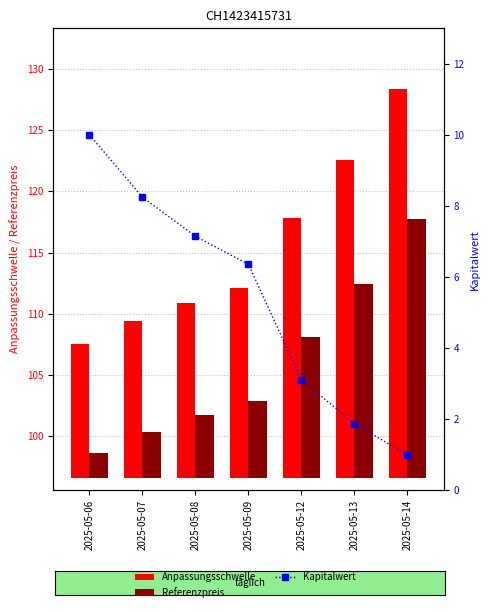

Rank the categories by Referenzpreis value from highest to lowest.

2025-05-14, 2025-05-13, 2025-05-12, 2025-05-09, 2025-05-08, 2025-05-07, 2025-05-06